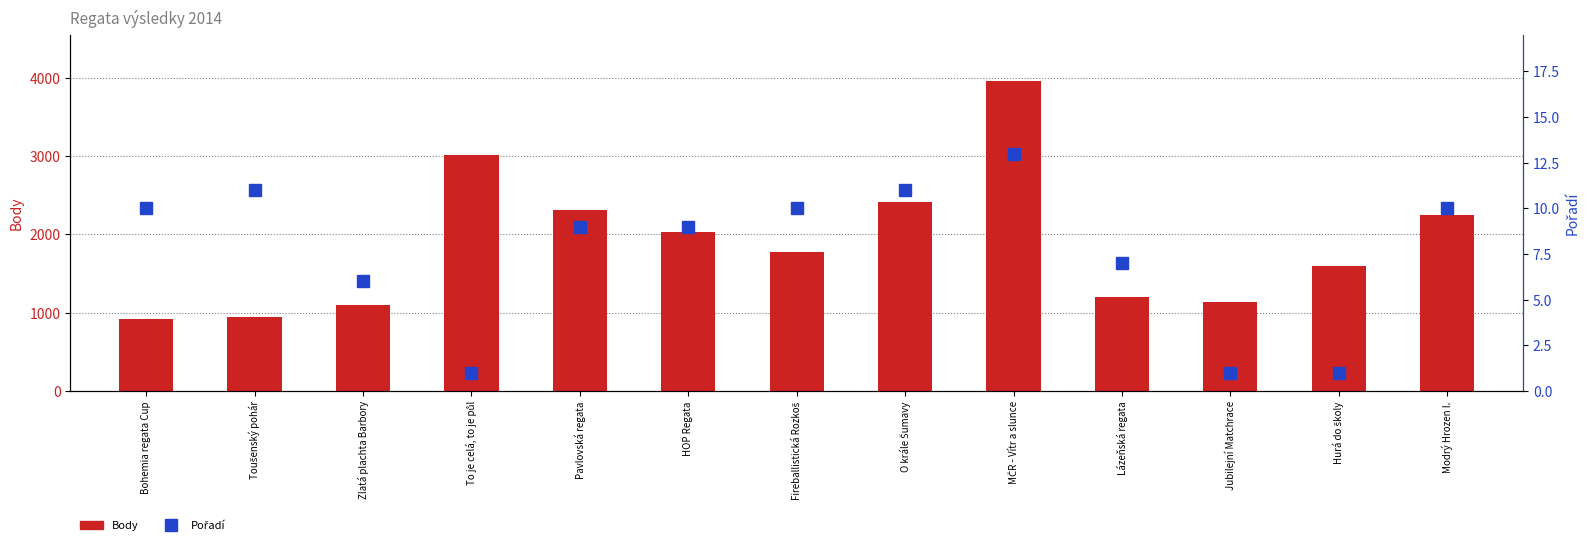

At which category is the sum across all series the highest?

MČR - Vítr a slunce